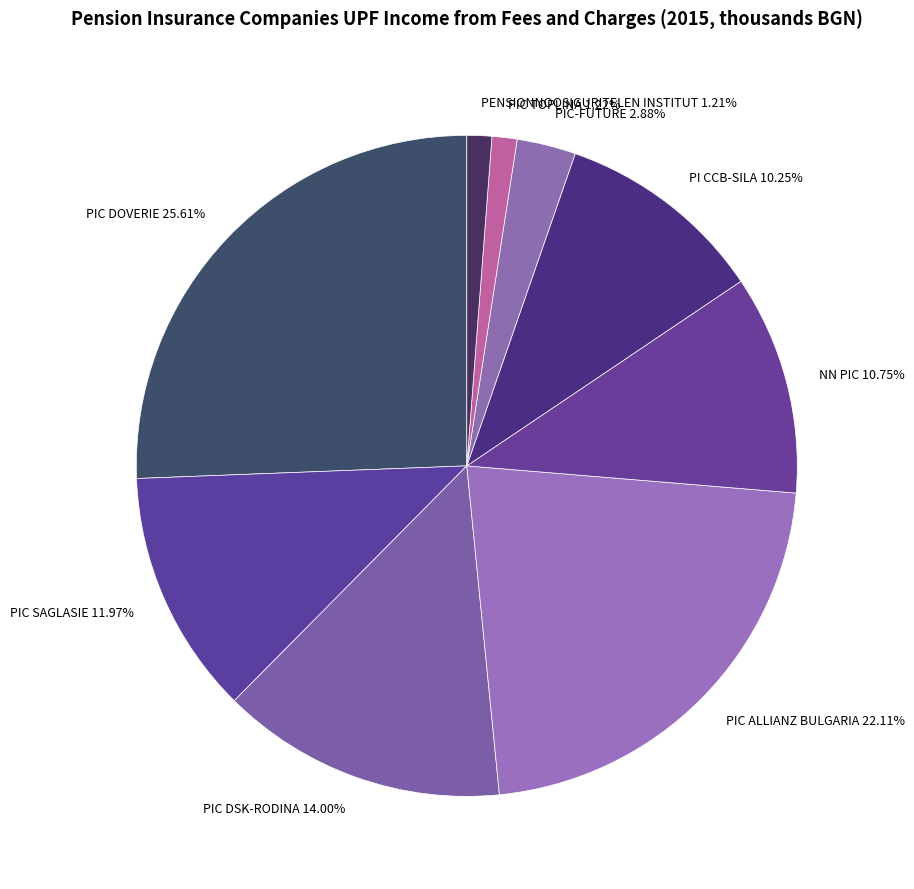

What is the largest slice in the pie chart?

PIC DOVERIE